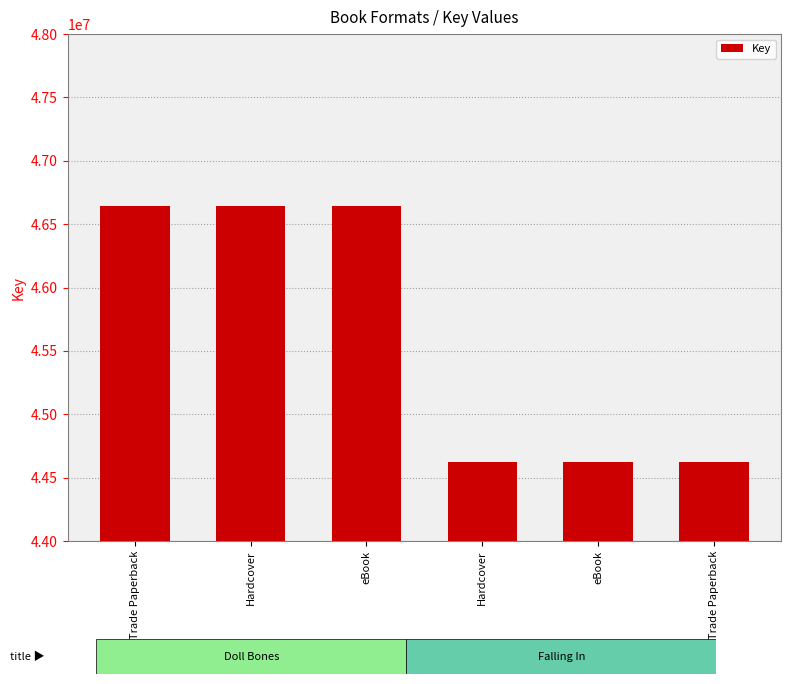

How many data points are less than 46644544?

3